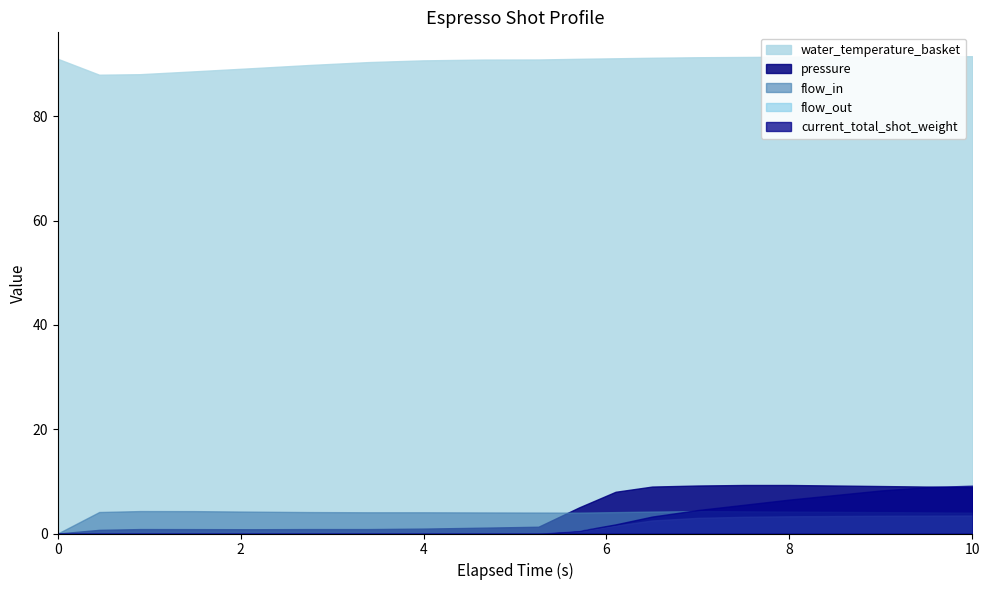

Which series has the largest total across all categories?

water_temperature_basket